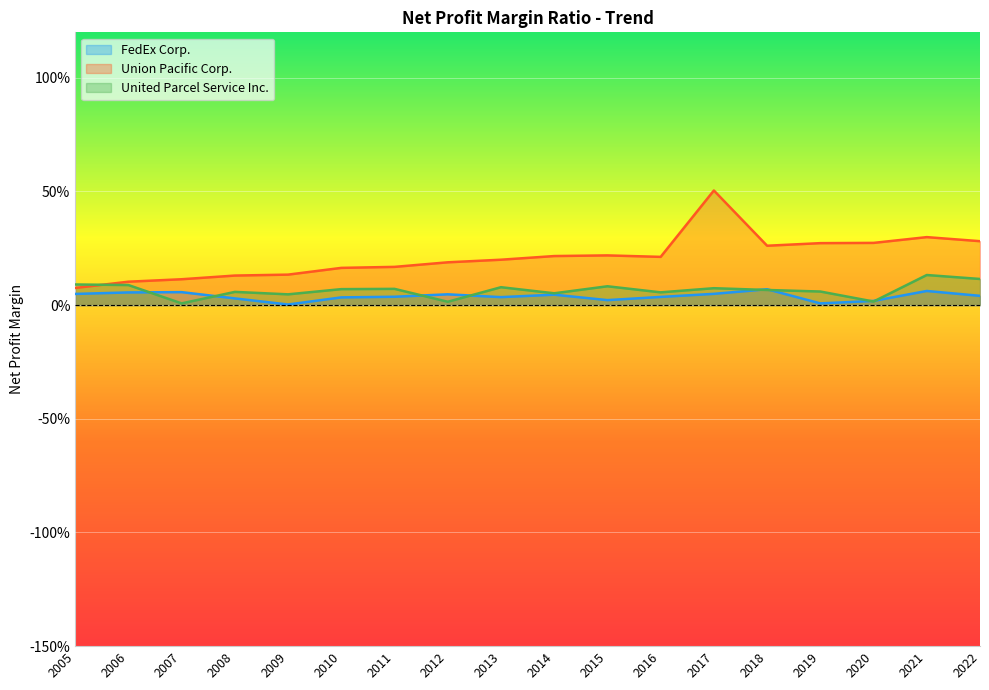

What are all the series names shown in the legend?

FedEx Corp., Union Pacific Corp., United Parcel Service Inc.